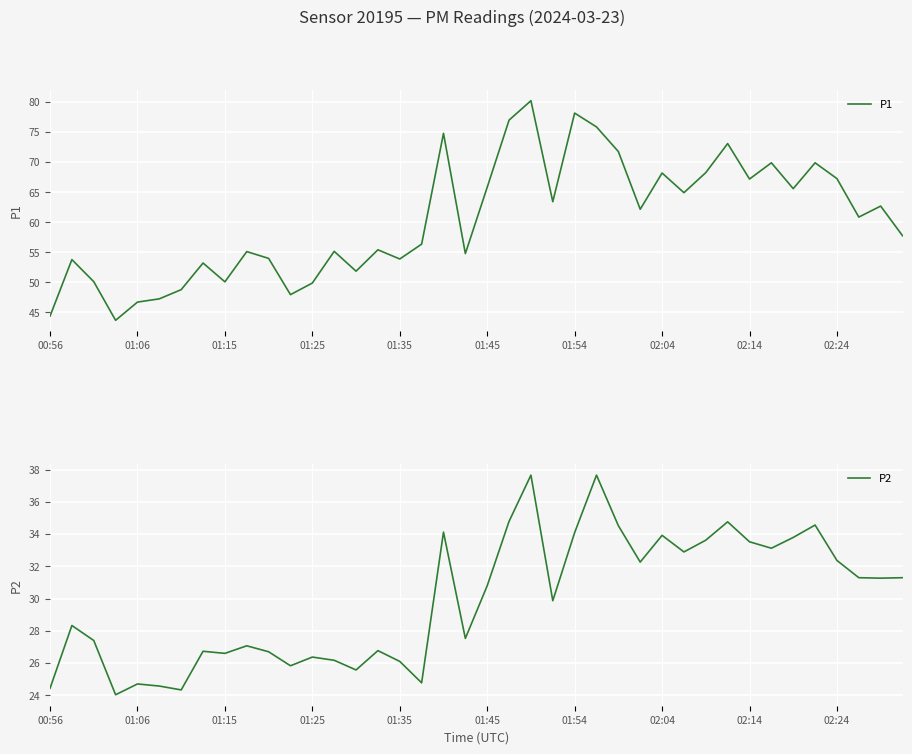

Which series has the largest range (max minus min)?

P1